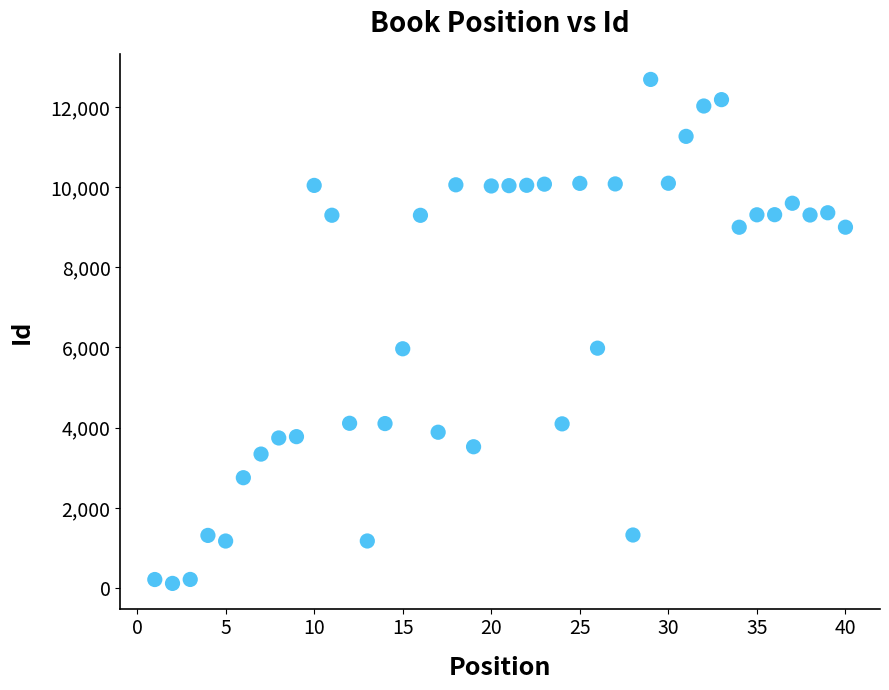

What is the range of Y values (max minus min)?

12568